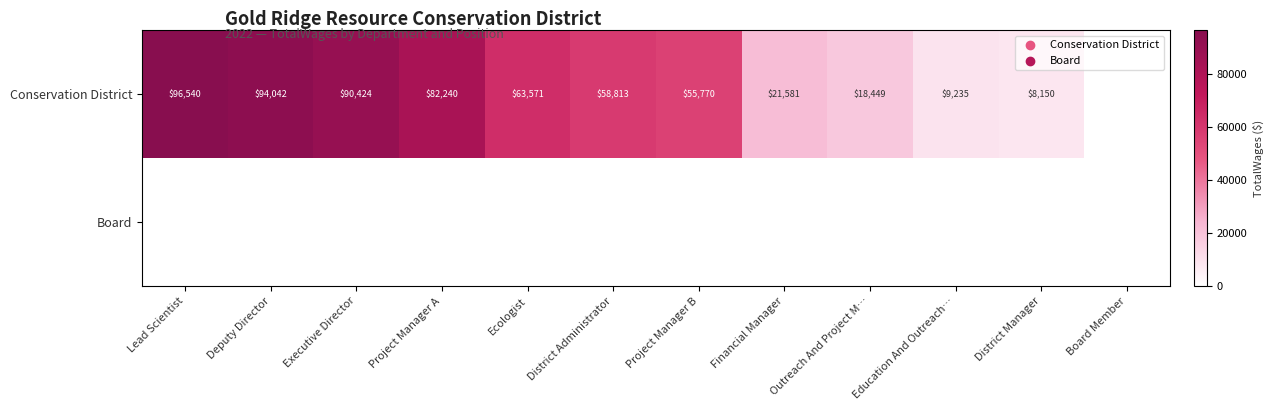

What is the difference between the Conservation District values at District Administrator and Project Manager B?

3043